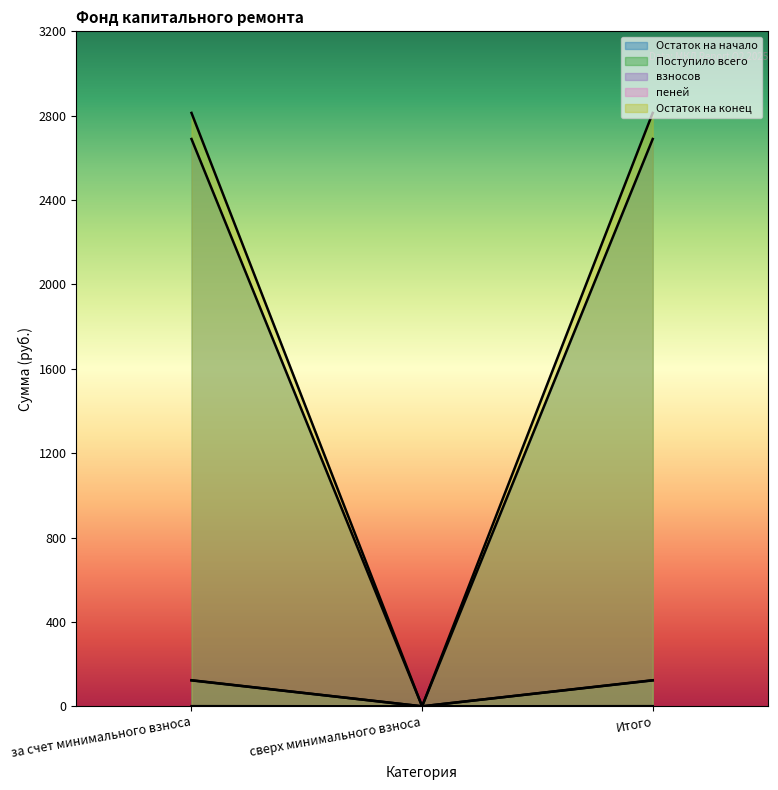

At which label is Поступило всего closest to 61?

сверх минимального взноса